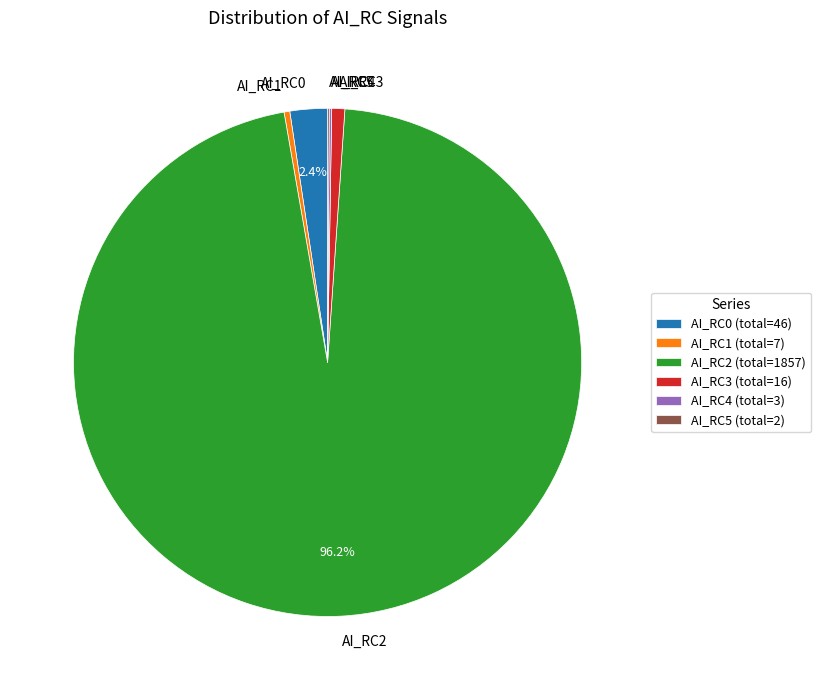

Is there a majority slice in this chart?

Yes